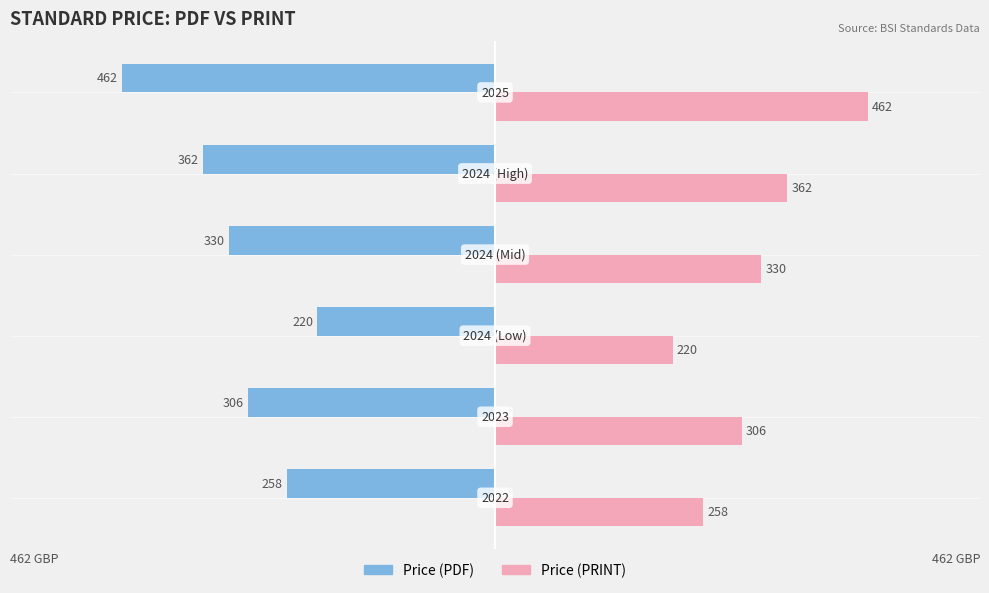

Which series has the largest total across all categories?

Price (PRINT)